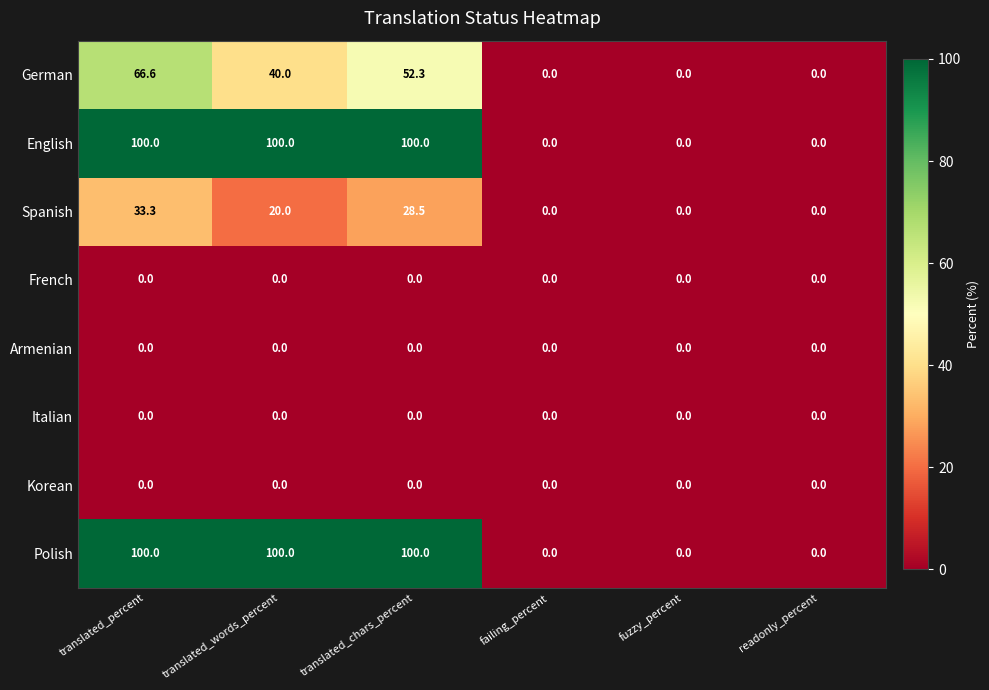

What is the maximum value shown in the chart?

100.0